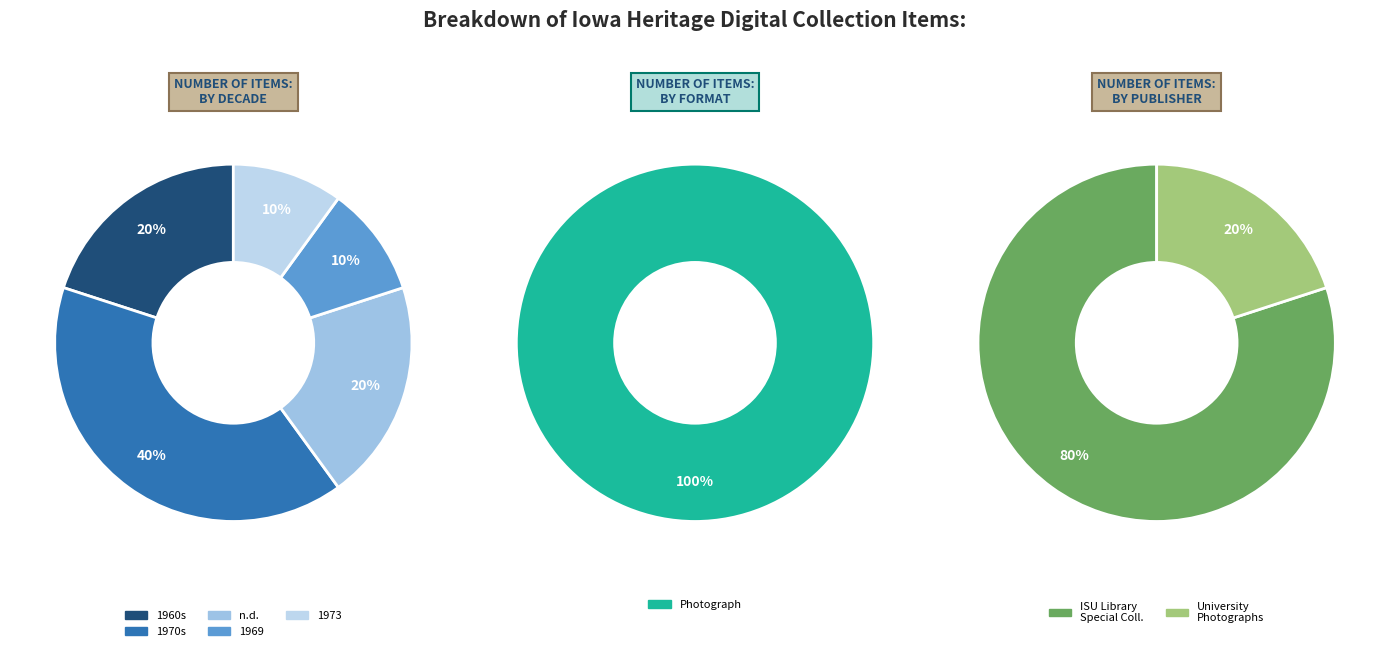

To the nearest percent, what portion does 3 represent?

10%